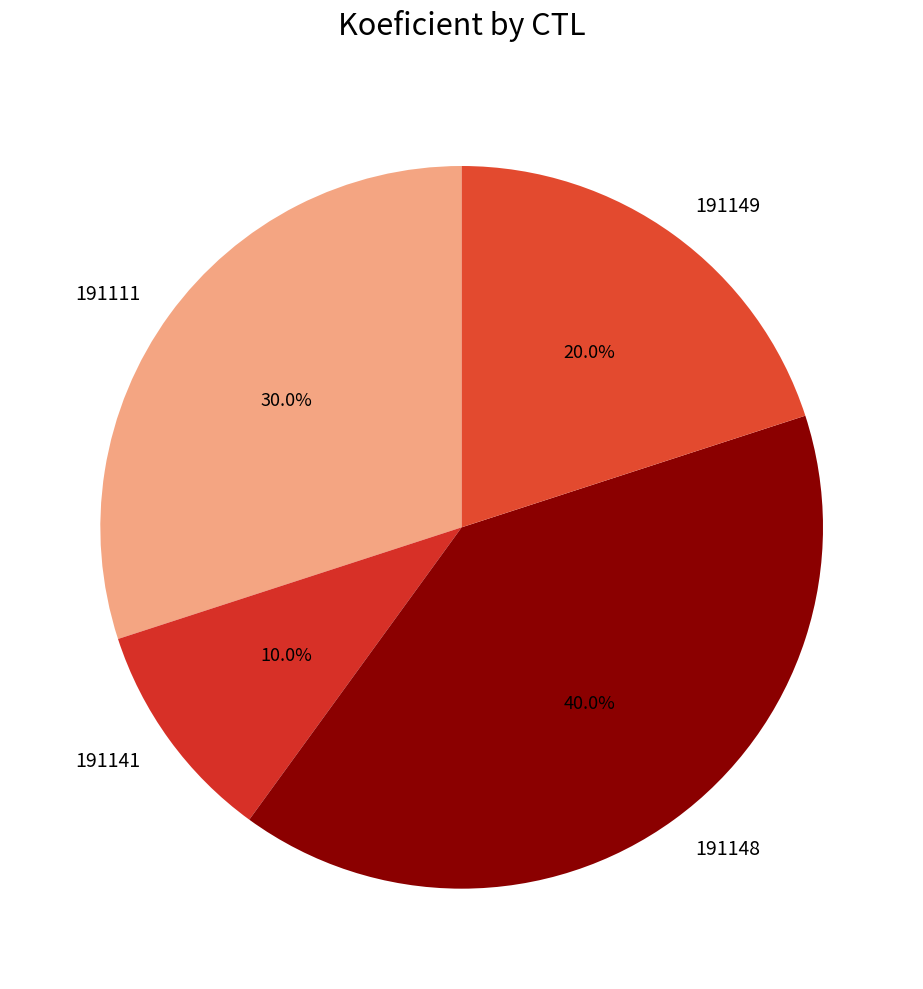

Which slice is the largest?

191148